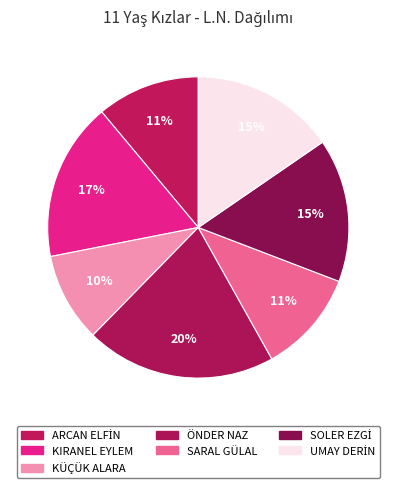

Approximately how many times larger is the value at ÖNDER NAZ compared to UMAY DERİN?

1.3